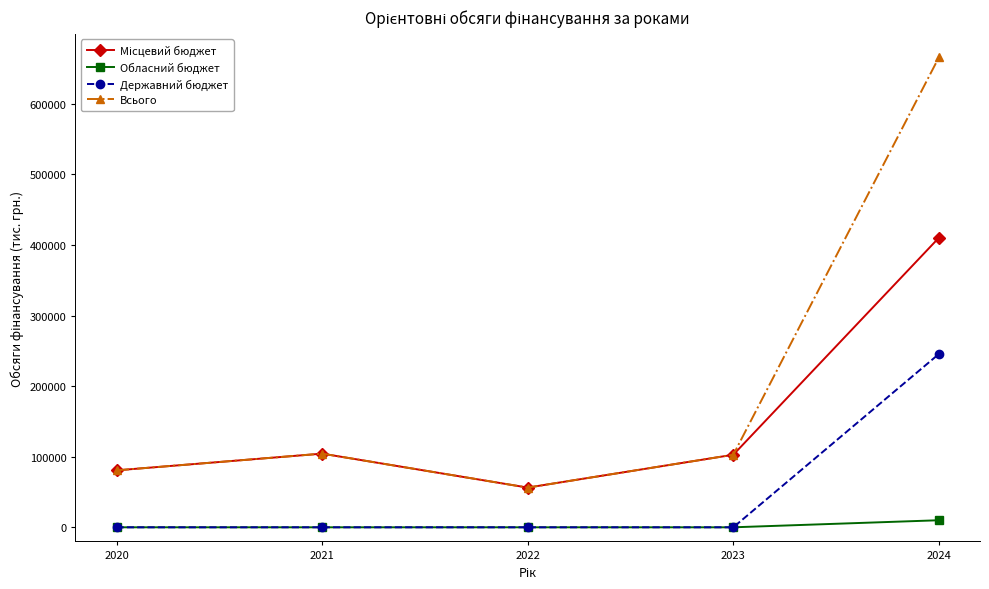

True or false: Всього and Обласний бюджет intersect in this chart.

False